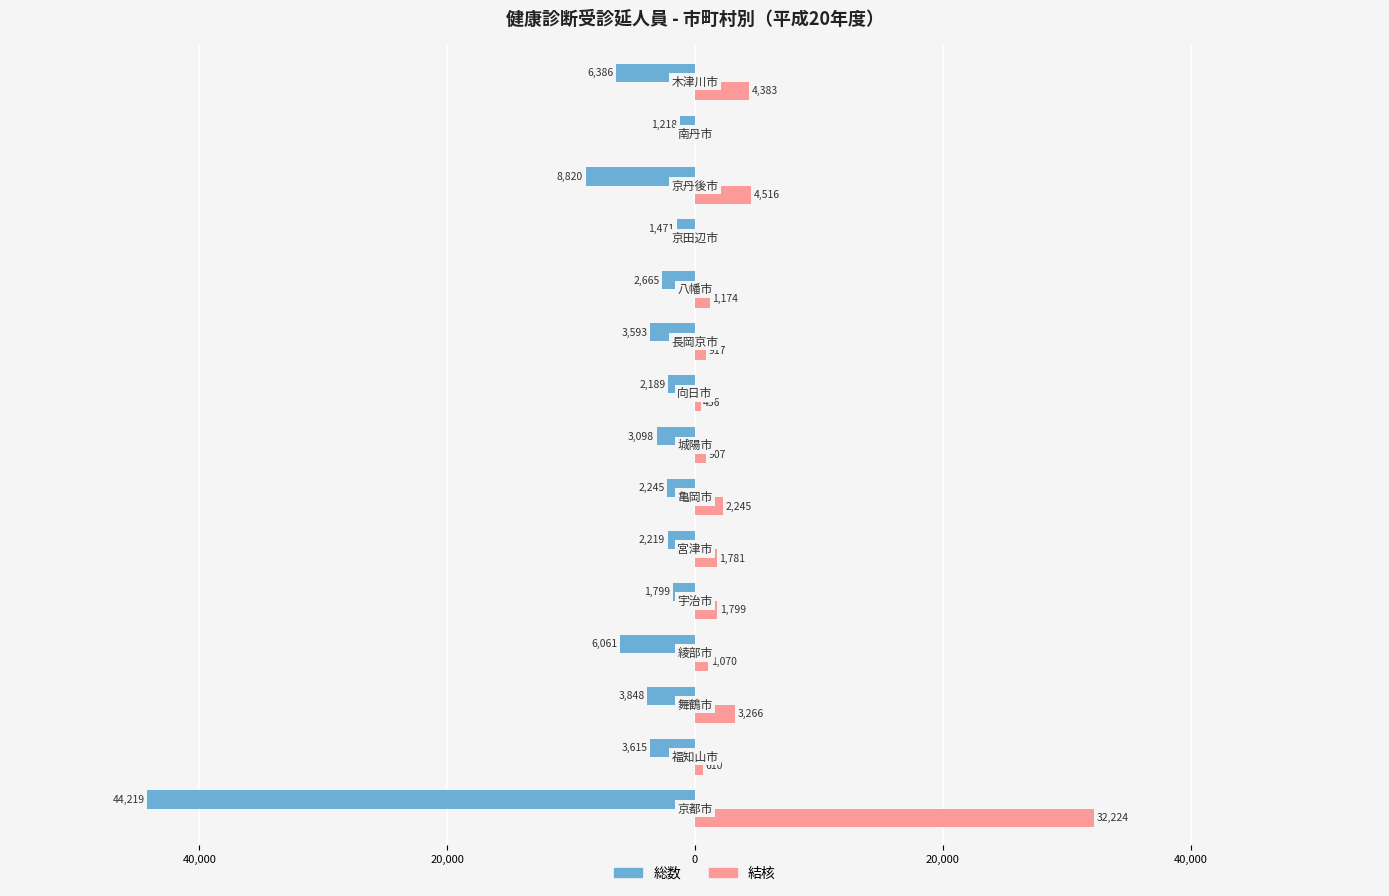

What is the difference between the maximum and second lowest values in the 結核 series?

32224